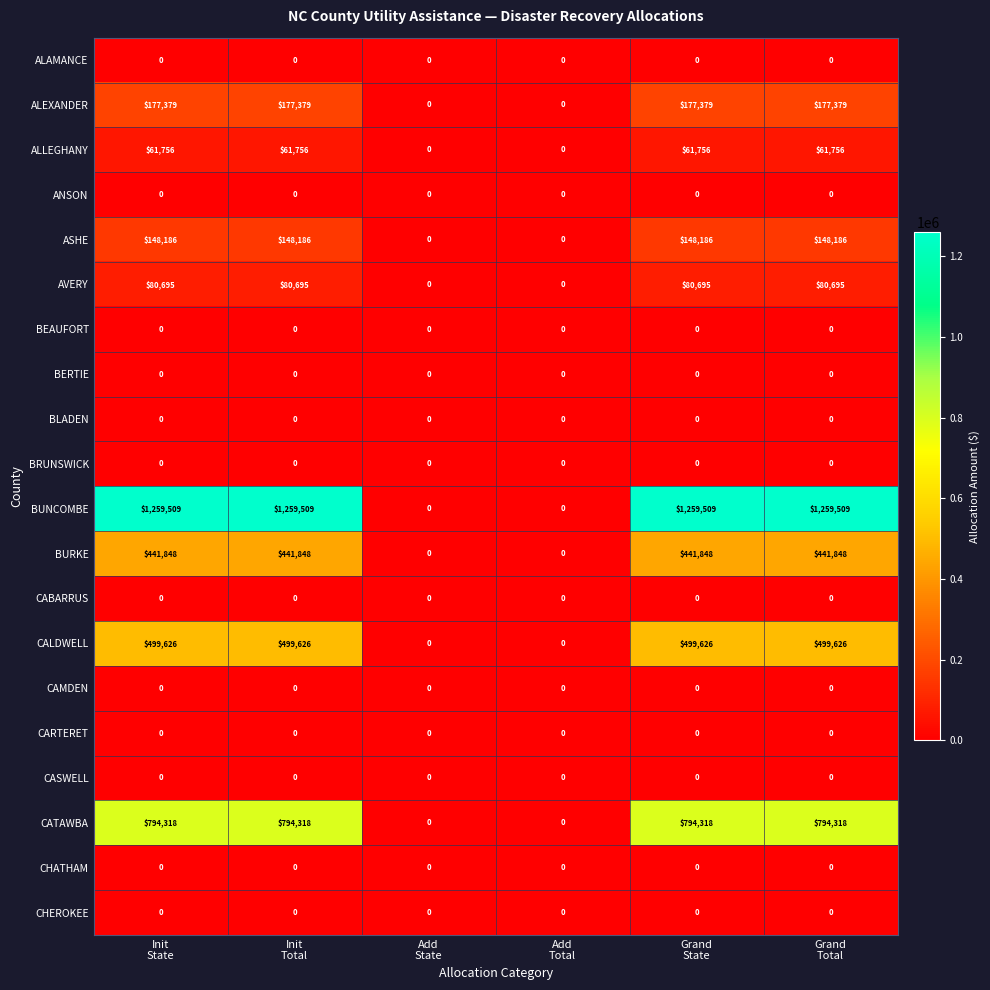

Which series has the largest range (max minus min)?

BUNCOMBE